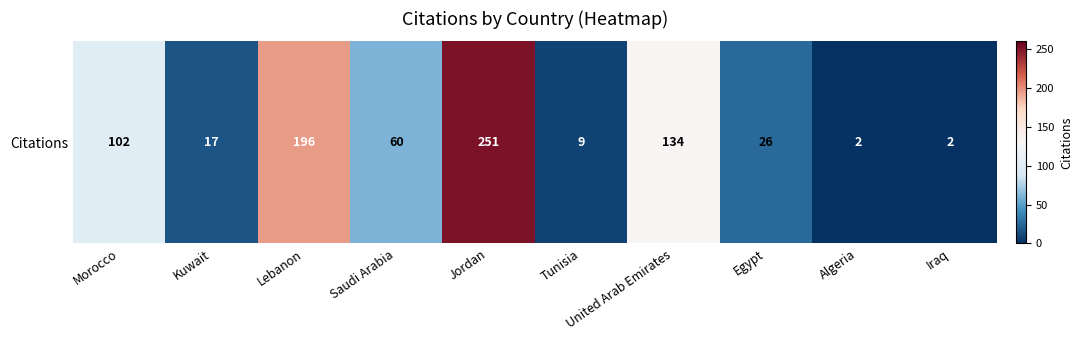

Reading right to left, transcribe all the data shown in this chart.

2	2	26	134	9	251	60	196	17	102